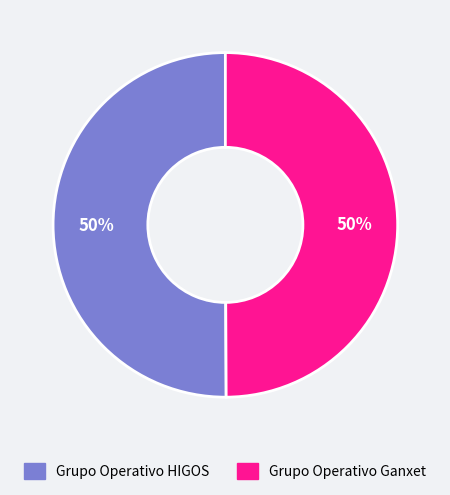

To the nearest percent, what is the average slice percentage?

50%